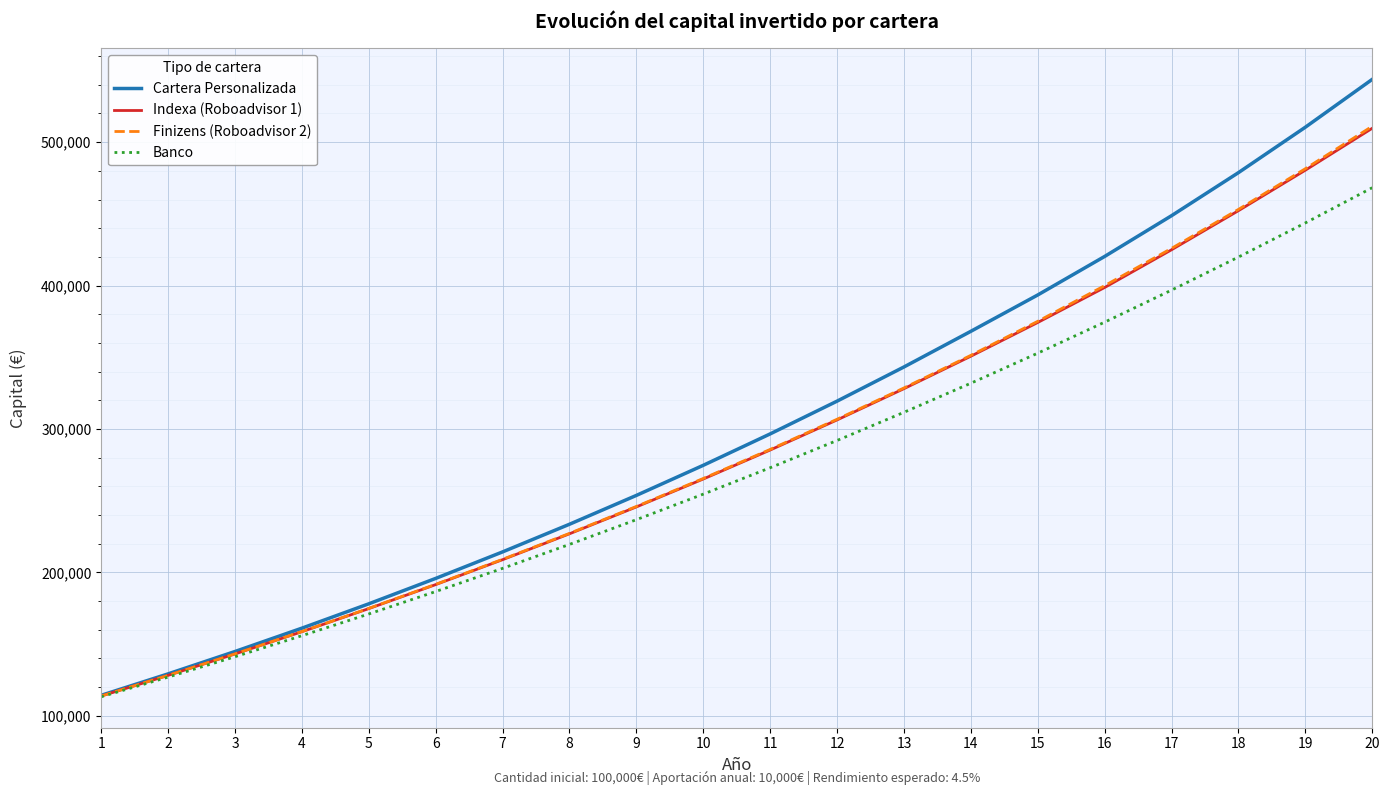

What is the approximate value of Indexa (Roboadvisor 1) at 15?

374253.0